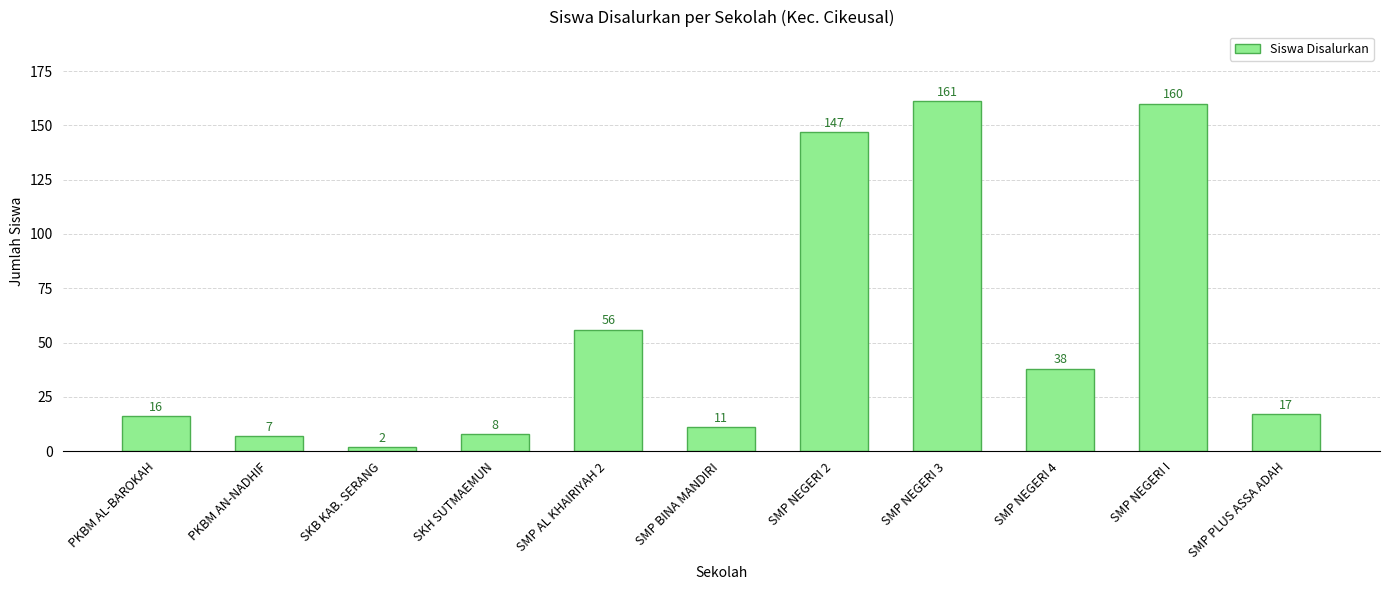

Reading right to left, extract all data points from this chart.

17	160	38	161	147	11	56	8	2	7	16